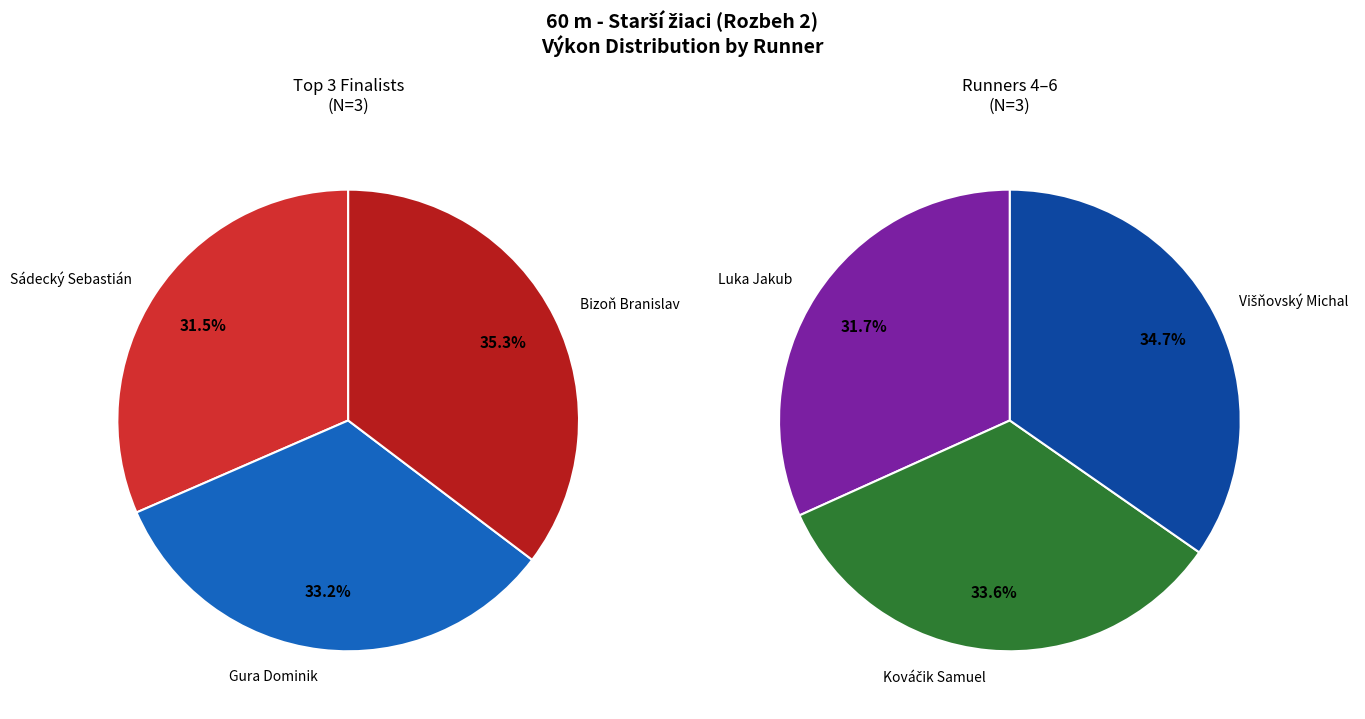

To the nearest percent, what is the difference between the largest and smallest slice percentages?

4%